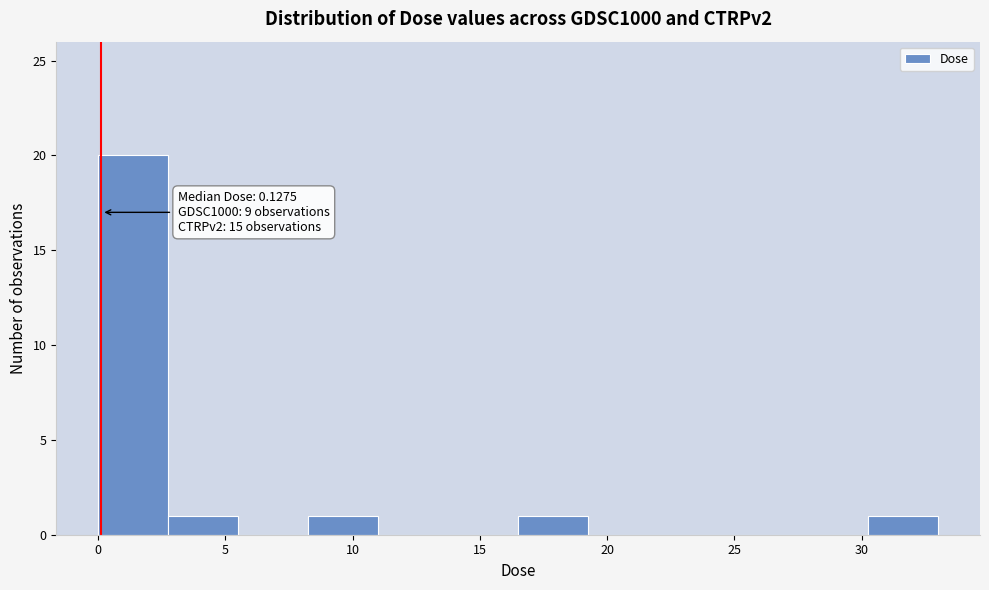

Over which range of the x-axis is the bar tallest?

0.0 to 3.0